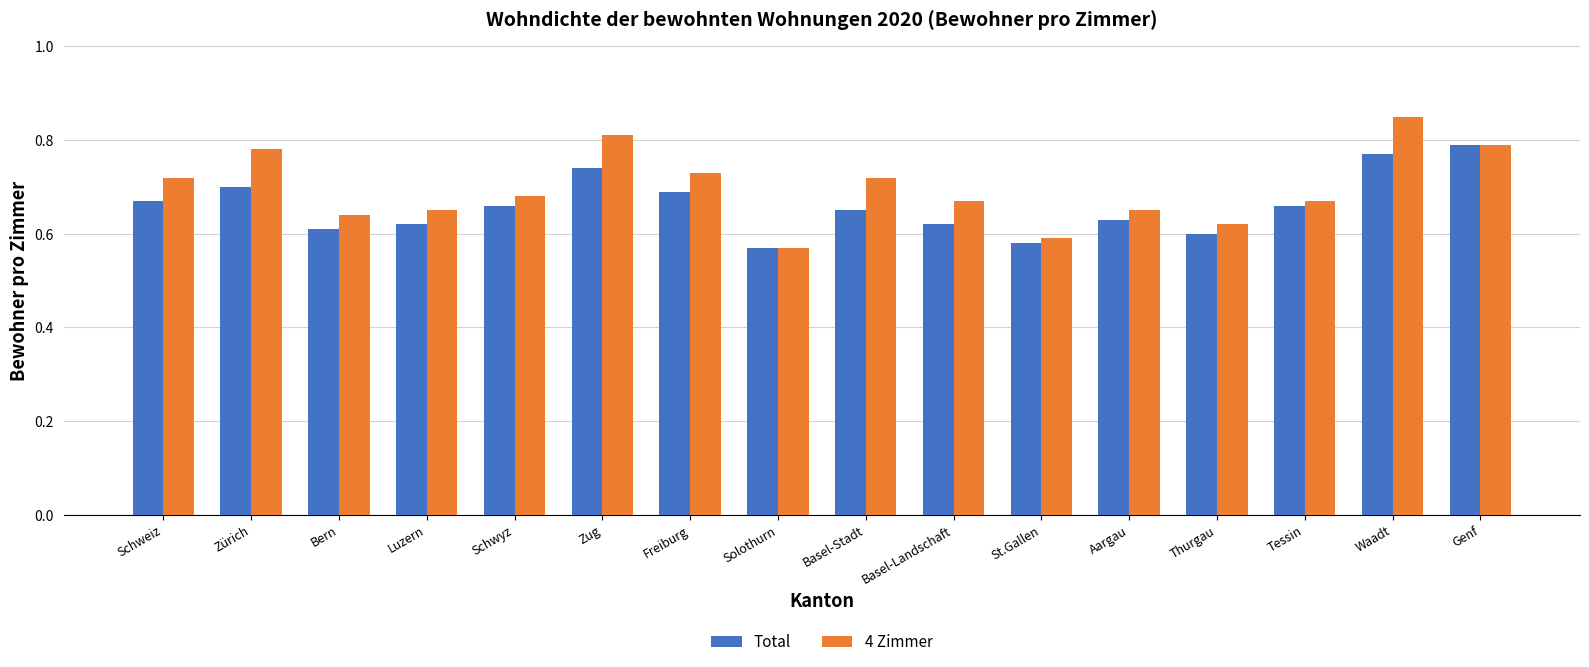

What is the sum of all Total values?

10.6